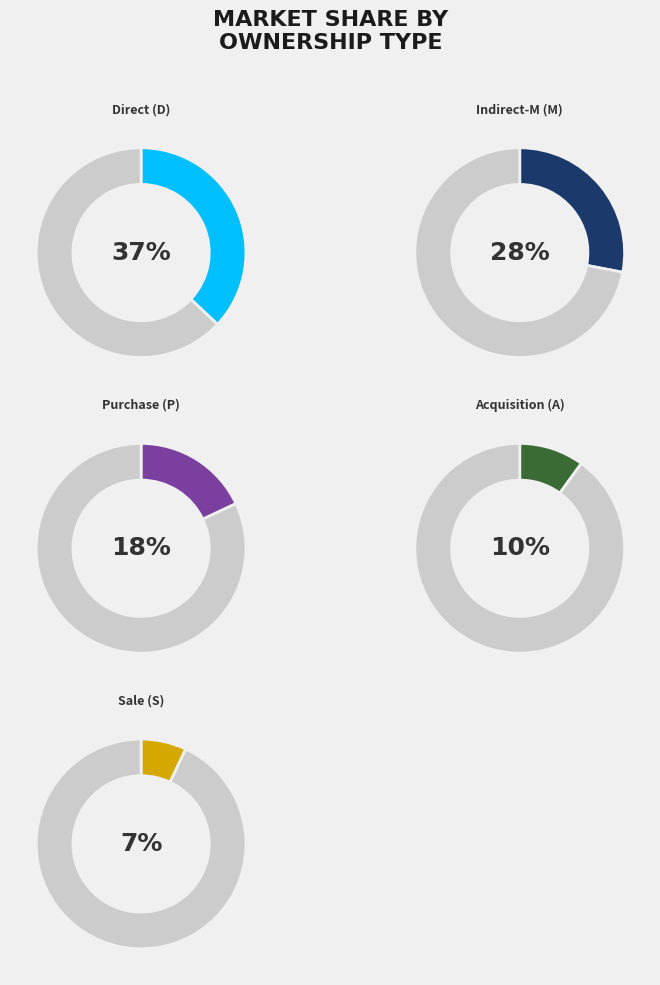

To the nearest percent, what is the difference between the A and D slice percentages?

27%